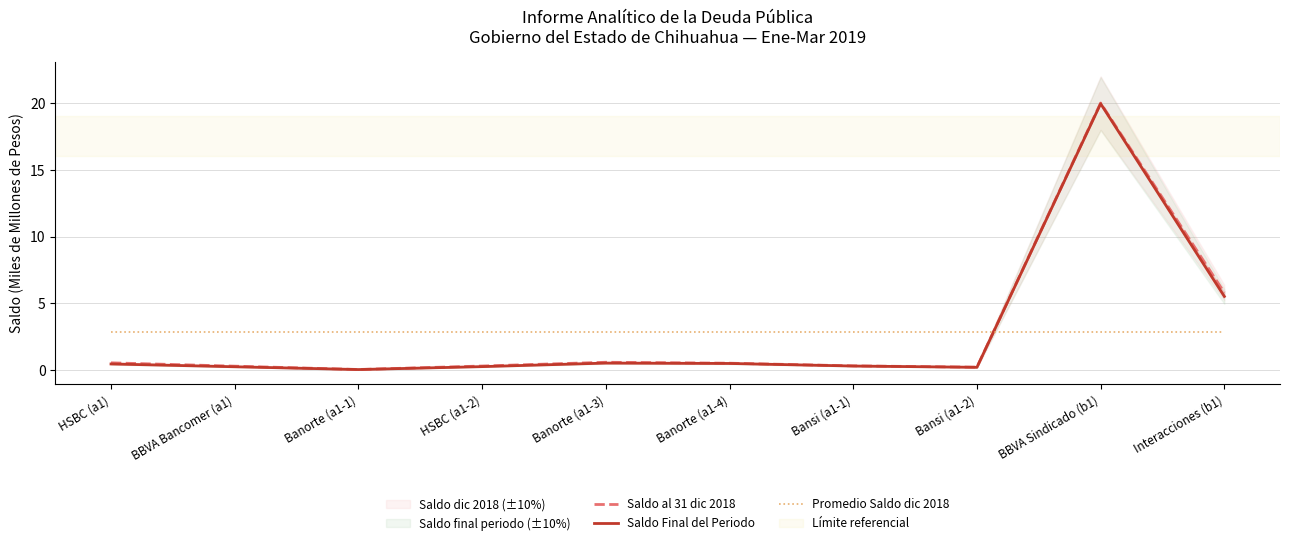

What is the approximate value of Saldo al 31 dic 2018 at Banorte (a1-3)?

0.6